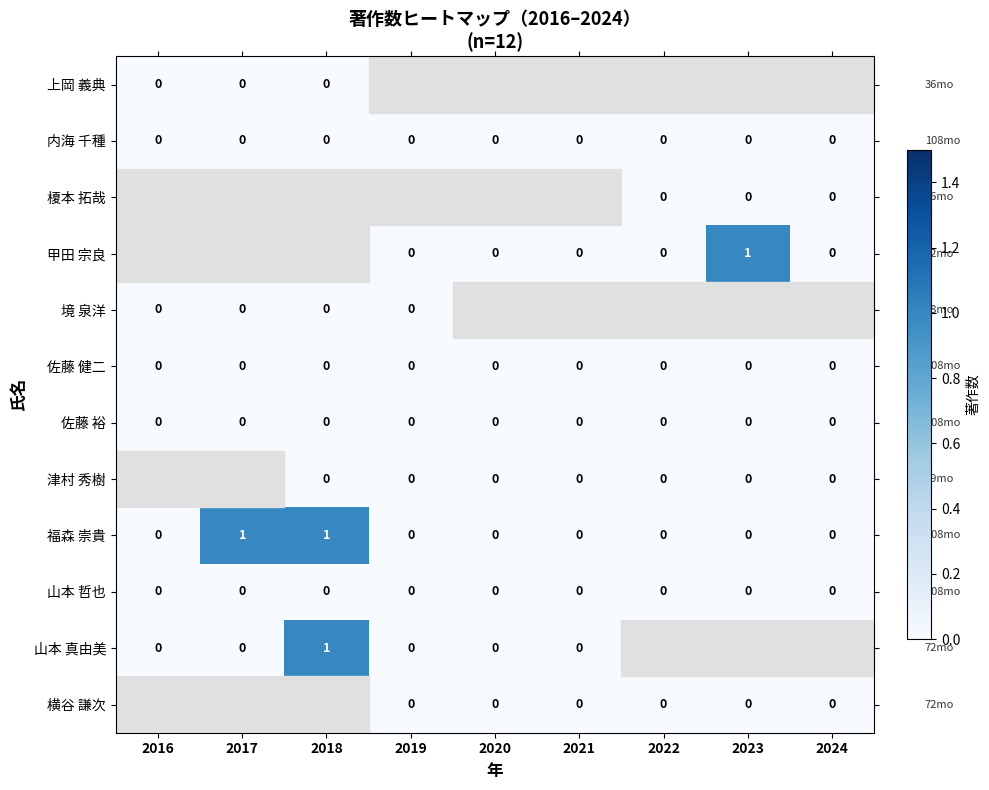

True or false: 佐藤 裕 has a value of 0 at 2022.

True